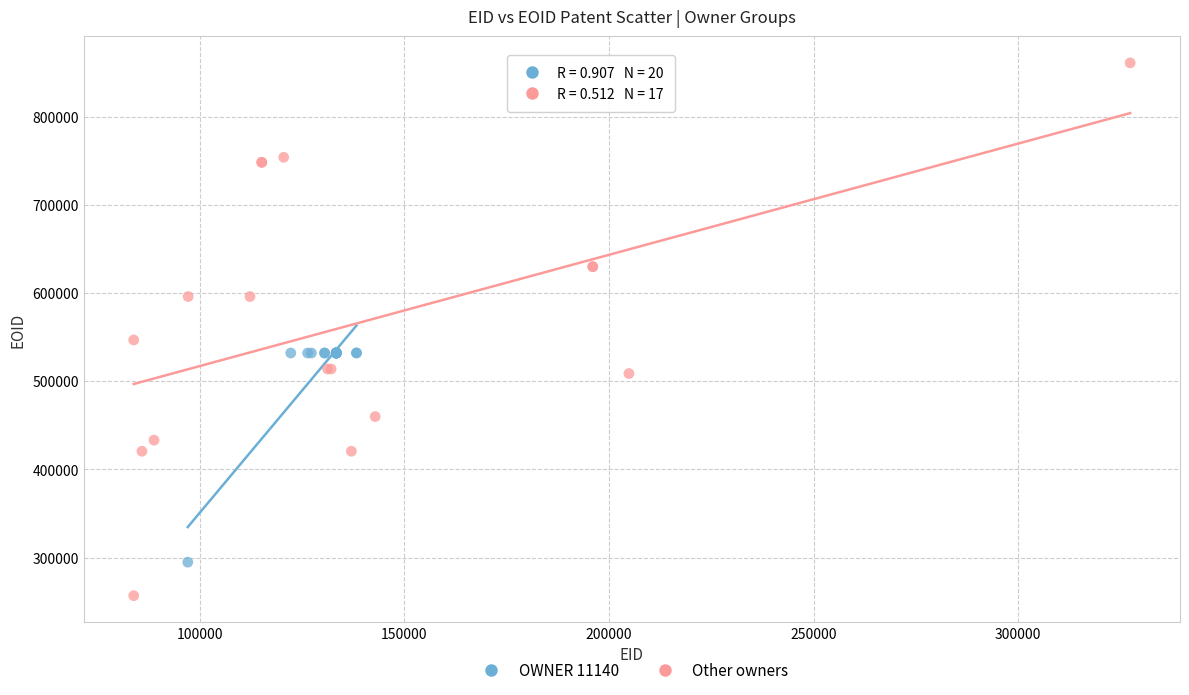

Which series reaches the maximum Y coordinate?

Other owners